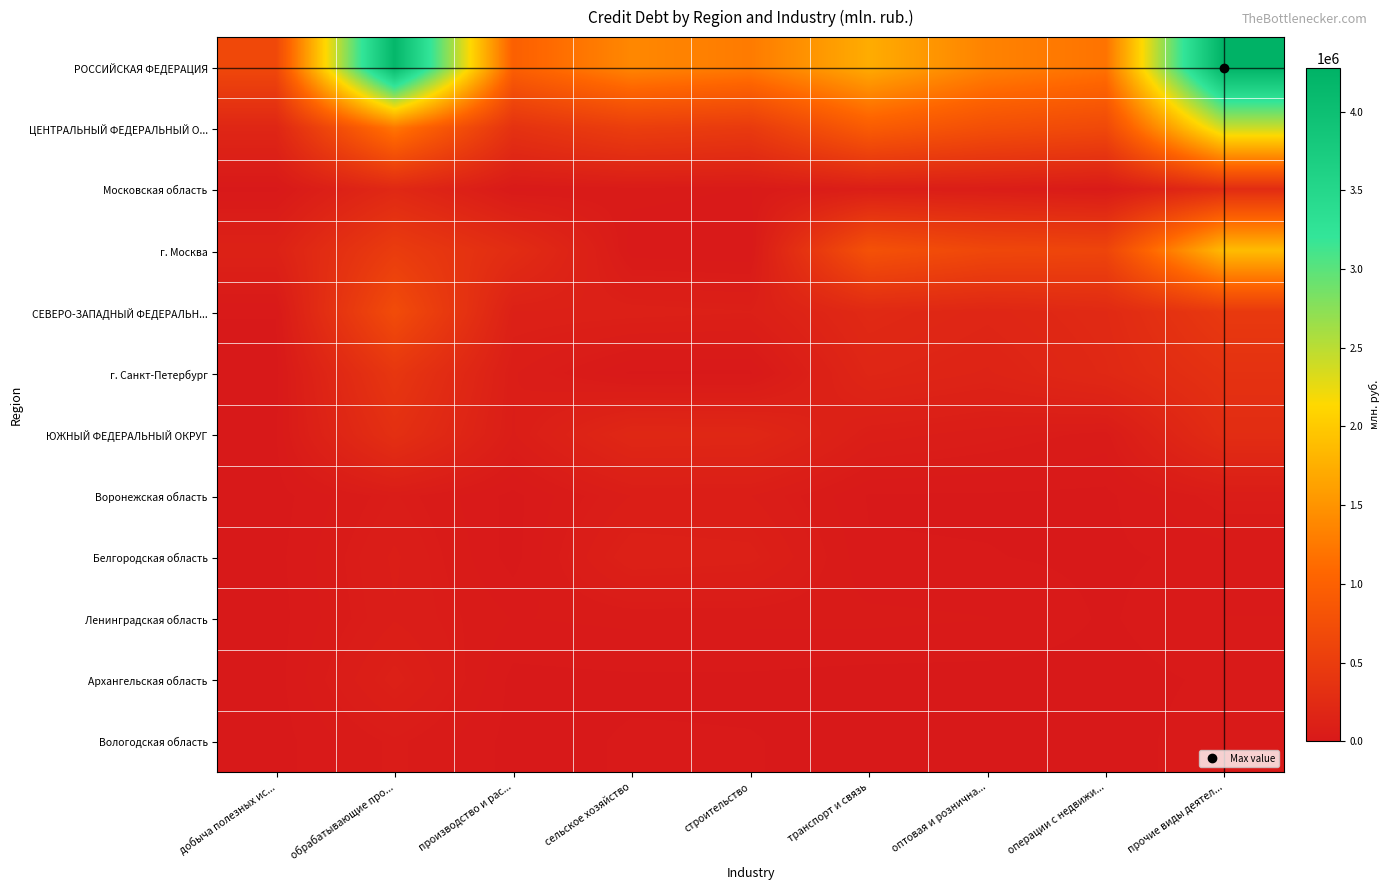

Reading left to right, transcribe all the data shown in this chart.

РОССИЙСКАЯ ФЕДЕРАЦИЯ: добыча полезных ис...=658843	обрабатывающие про...=4172685	производство и рас...=990173	сельское хозяйство=1386539	строительство=1269795	транспорт и связь=1726719	оптовая и рознична...=1337486	операции с недвижи...=1195301	прочие виды деятел...=4276955
ЦЕНТРАЛЬНЫЙ ФЕДЕРАЛЬНЫЙ О...: добыча полезных ис...=185721	обрабатывающие про...=1226633	производство и рас...=345390	сельское хозяйство=517268	строительство=460105	транспорт и связь=935460	оптовая и рознична...=750045	операции с недвижи...=667328	прочие виды деятел...=2411969
Московская область: добыча полезных ис...=2167	обрабатывающие про...=216468	производство и рас...=16568	сельское хозяйство=30624	строительство=24318	транспорт и связь=75738	оптовая и рознична...=61736	операции с недвижи...=26881	прочие виды деятел...=268162
г. Москва: добыча полезных ис...=122598	обрабатывающие про...=488830	производство и рас...=270666	сельское хозяйство=14153	строительство=9280	транспорт и связь=788599	оптовая и рознична...=643422	операции с недвижи...=610495	прочие виды деятел...=1872205
СЕВЕРО-ЗАПАДНЫЙ ФЕДЕРАЛЬН...: добыча полезных ис...=9379	обрабатывающие про...=707364	производство и рас...=108118	сельское хозяйство=101829	строительство=92863	транспорт и связь=224871	оптовая и рознична...=183137	операции с недвижи...=230616	прочие виды деятел...=447559
г. Санкт-Петербург: добыча полезных ис...=236	обрабатывающие про...=410482	производство и рас...=69227	сельское хозяйство=4393	строительство=4364	транспорт и связь=180217	оптовая и рознична...=146542	операции с недвижи...=213200	прочие виды деятел...=340813
ЮЖНЫЙ ФЕДЕРАЛЬНЫЙ ОКРУГ: добыча полезных ис...=6565	обрабатывающие про...=315307	производство и рас...=64075	сельское хозяйство=203037	строительство=197056	транспорт и связь=77502	оптовая и рознична...=56867	операции с недвижи...=34042	прочие виды деятел...=273732
Воронежская область: добыча полезных ис...=176	обрабатывающие про...=51910	производство и рас...=2084	сельское хозяйство=67475	строительство=67462	транспорт и связь=6672	оптовая и рознична...=5733	операции с недвижи...=3662	прочие виды деятел...=53270
Белгородская область: добыча полезных ис...=2349	обрабатывающие про...=70542	производство и рас...=329	сельское хозяйство=108170	строительство=99453	транспорт и связь=10189	оптовая и рознична...=9138	операции с недвижи...=4774	прочие виды деятел...=14126
Ленинградская область: добыча полезных ис...=759	обрабатывающие про...=65071	производство и рас...=24147	сельское хозяйство=29609	строительство=29408	транспорт и связь=29863	оптовая и рознична...=25466	операции с недвижи...=5982	прочие виды деятел...=25532
Архангельская область: добыча полезных ис...=175	обрабатывающие про...=100497	производство и рас...=2367	сельское хозяйство=5458	строительство=5201	транспорт и связь=1032	оптовая и рознична...=732	операции с недвижи...=1523	прочие виды деятел...=11725
Вологодская область: добыча полезных ис...=0	обрабатывающие про...=46893	производство и рас...=1501	сельское хозяйство=10166	строительство=9134	транспорт и связь=2919	оптовая и рознична...=1509	операции с недвижи...=1714	прочие виды деятел...=16926